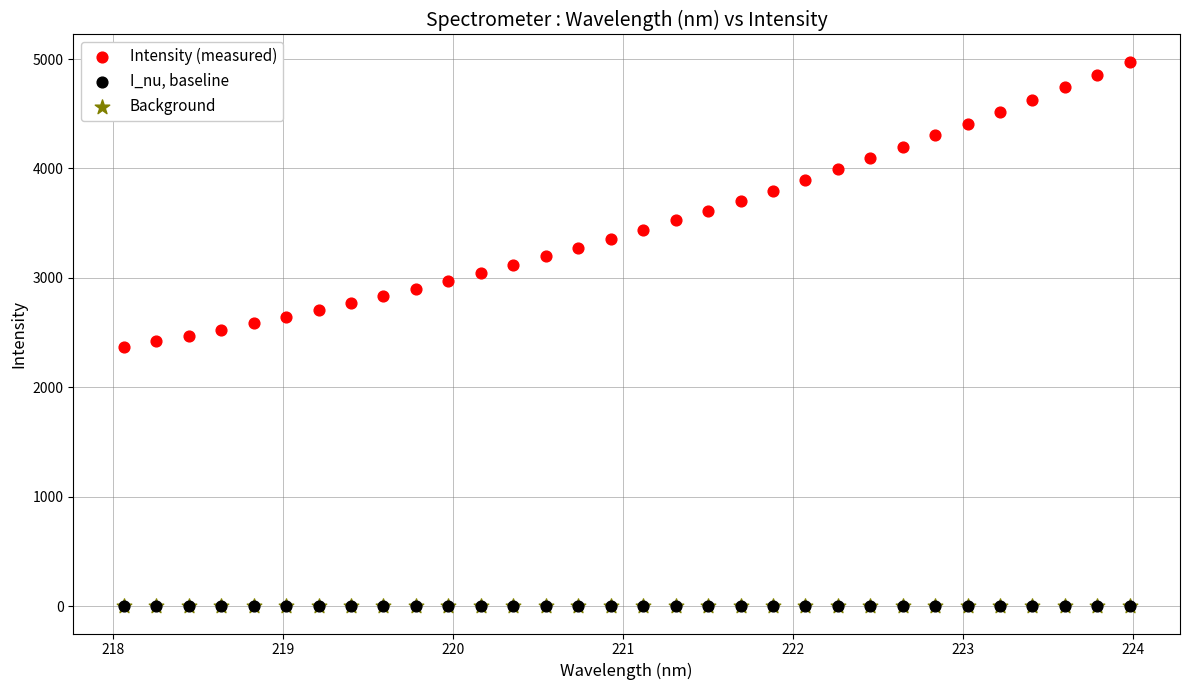

What are all the series names shown in the legend?

Intensity (measured), I_nu, baseline, Background